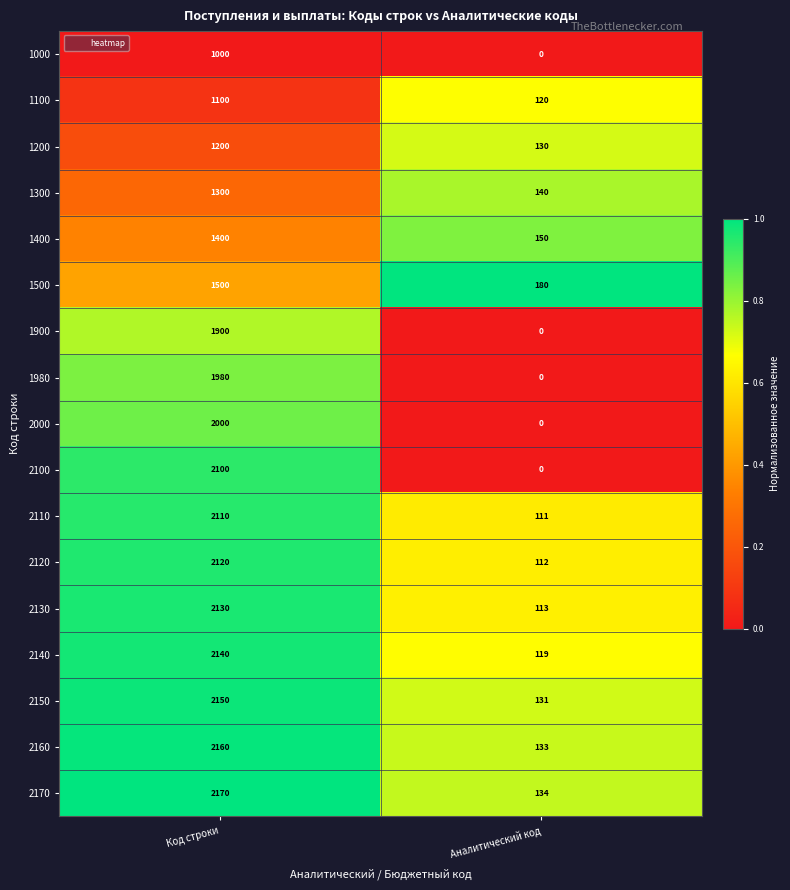

Rank the series by their maximum value, from highest to lowest.

2170, 2160, 2150, 2140, 2130, 2120, 2110, 2100, 2000, 1980, 1900, 1500, 1400, 1300, 1200, 1100, 1000